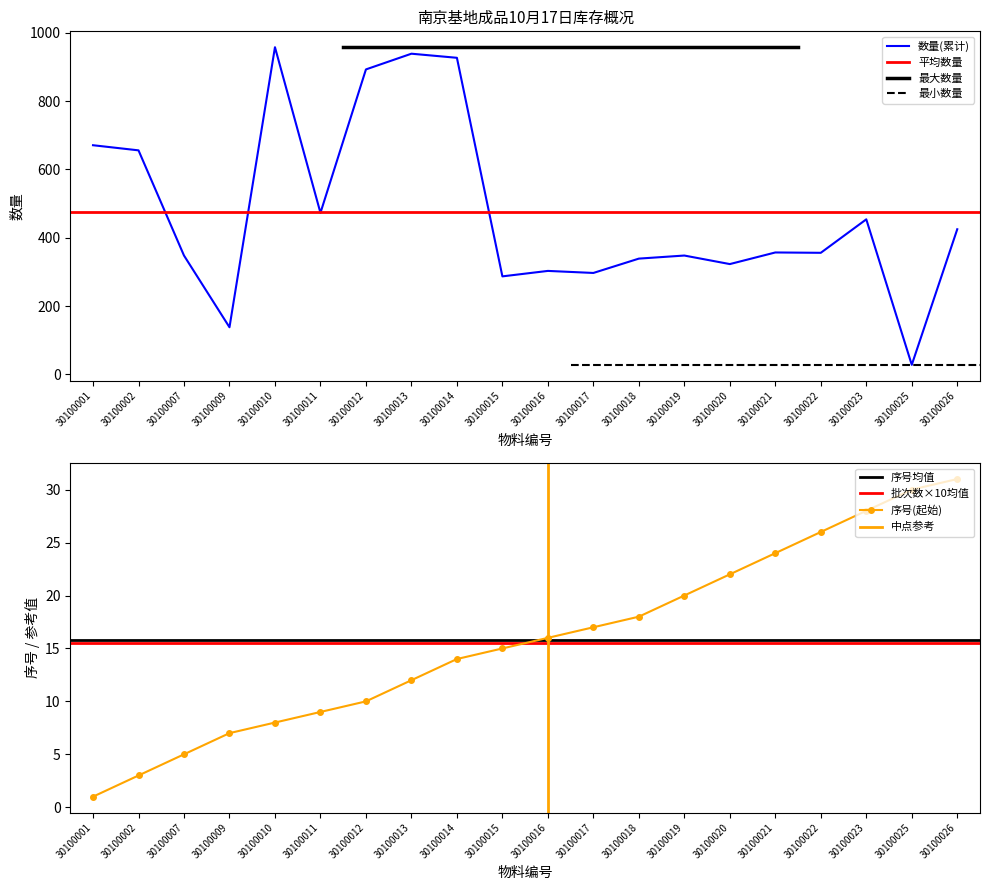

Reading left to right, list all the values displayed in this chart.

数量(累计): 30100001=671	30100002=656	30100007=348	30100009=138	30100010=958	30100011=473	30100012=893	30100013=939	30100014=927	30100015=287	30100016=303	30100017=297	30100018=339	30100019=348	30100020=323	30100021=357	30100022=356	30100023=454	30100025=28	30100026=425
序号(起始): 30100001=1	30100002=3	30100007=5	30100009=7	30100010=8	30100011=9	30100012=10	30100013=12	30100014=14	30100015=15	30100016=16	30100017=17	30100018=18	30100019=20	30100020=22	30100021=24	30100022=26	30100023=28	30100025=30	30100026=31